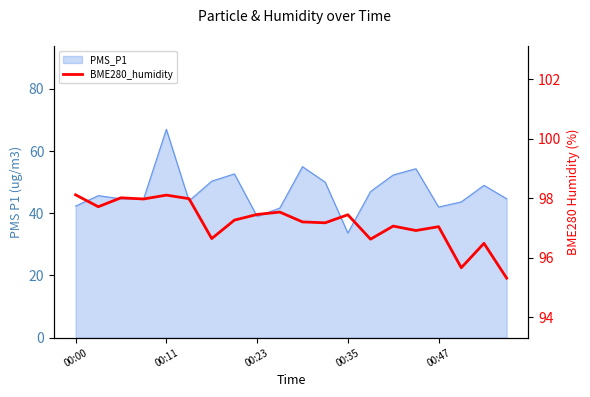

How many lines are shown in the chart?

1